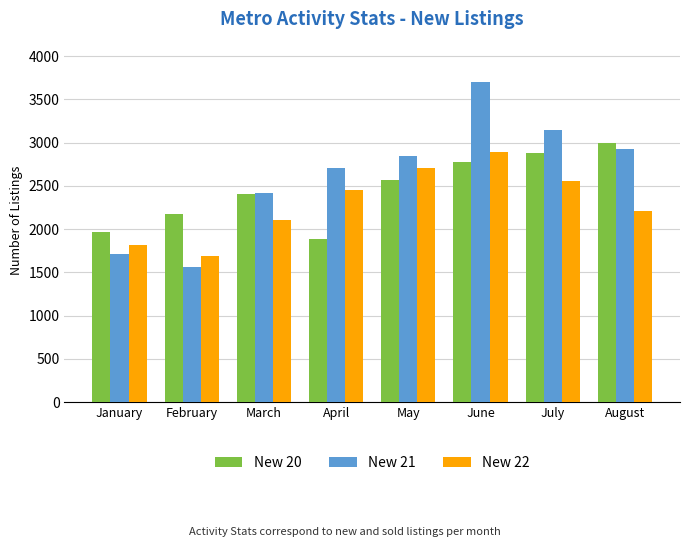

What is the average value of the New 21 series?

2629